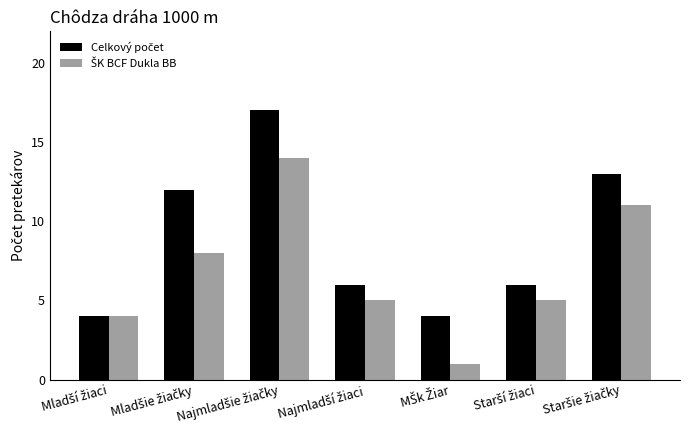

What is the maximum value shown in the chart?

17